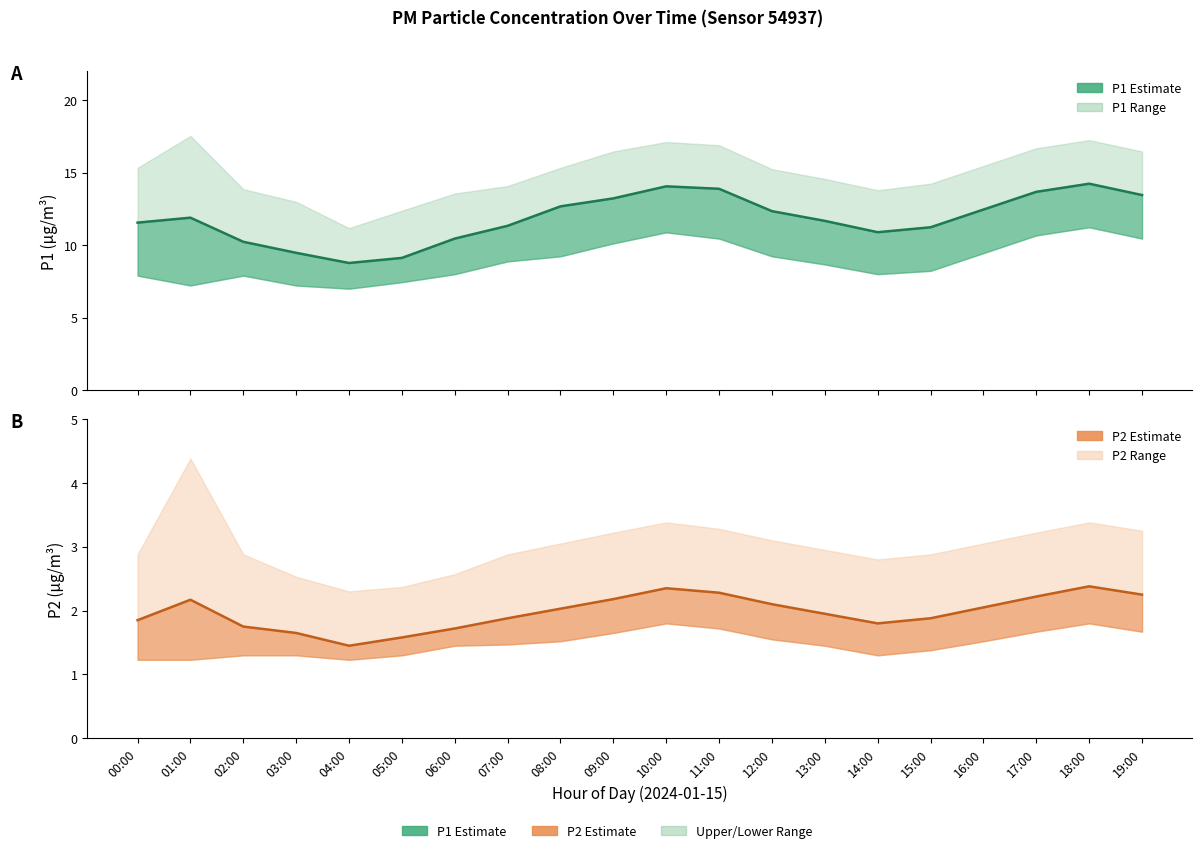

Does the chart display data point markers on the line(s)?

No